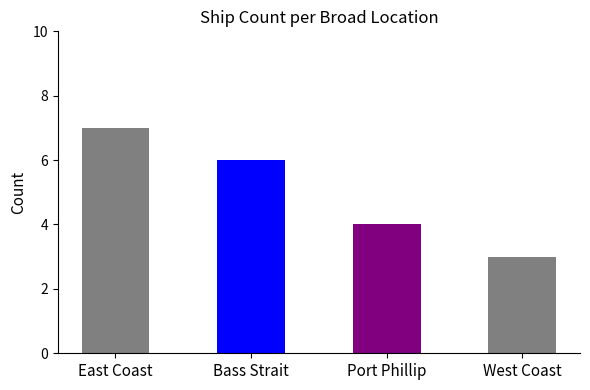

What is the approximate value at West Coast?

3